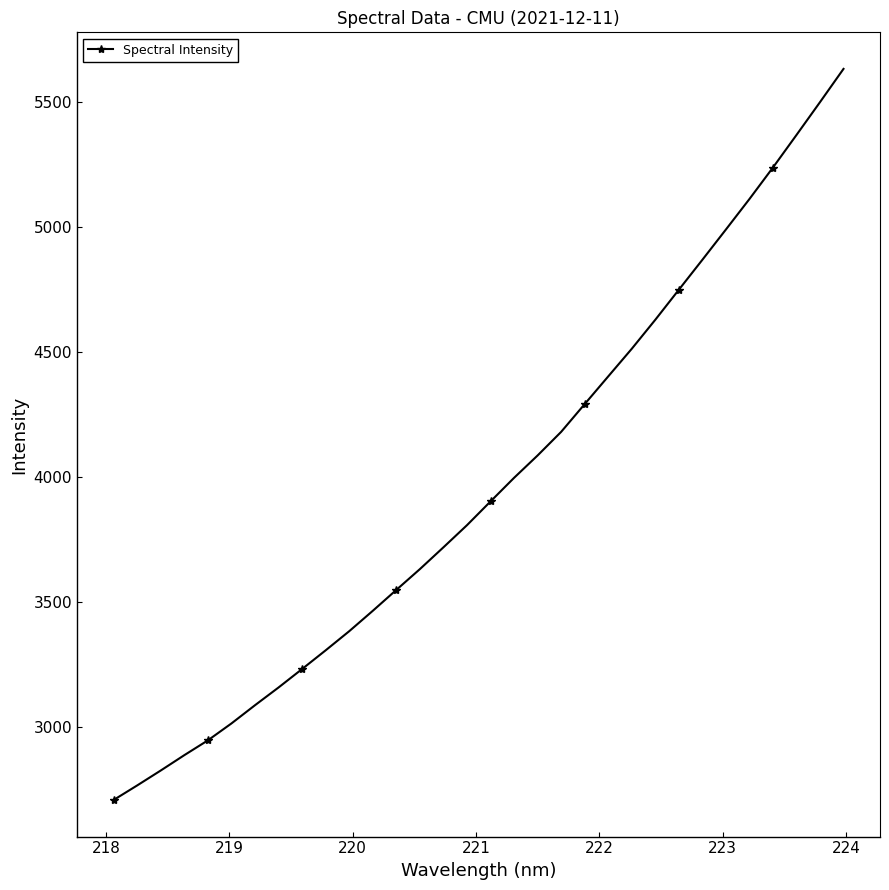

True or false: the data has more than 2 interior local peaks.

False